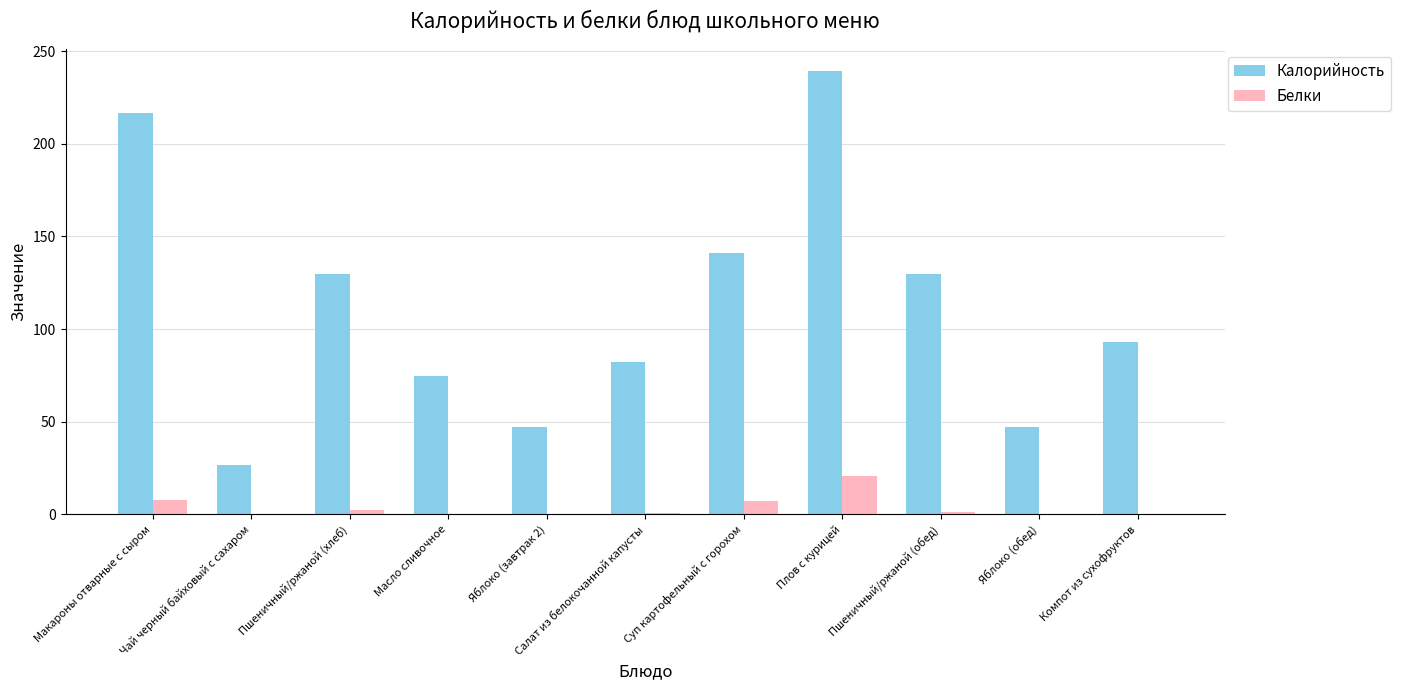

The Белки series shows 20.5 at Плов с курицей. True or false?

True